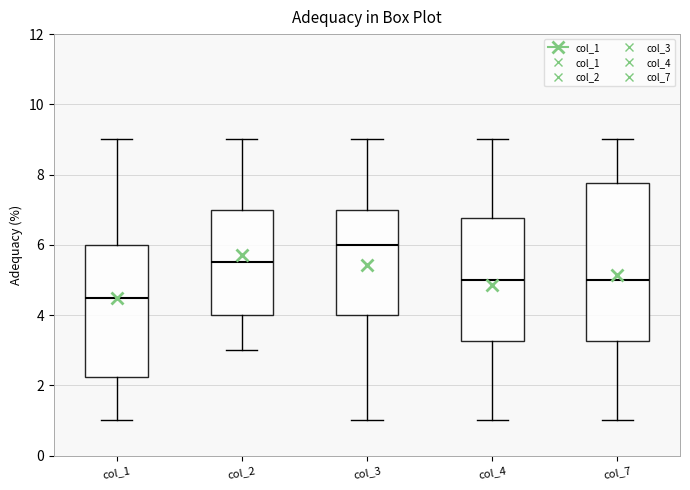

Reading left to right, transcribe this box plot: for each box, give where its median line is, the range the box spans, and where its two whiskers end, as read against the y-axis. The values are not printed on the chart, so give them approximately, as read against the axis.

col_1: median 4.6, box 2.2 to 6.0, whiskers 1.0 to 9.0
col_2: median 5.6, box 4.0 to 7.0, whiskers 3.0 to 9.0
col_3: median 6.0, box 4.0 to 7.0, whiskers 1.0 to 9.0
col_4: median 5.0, box 3.2 to 6.8, whiskers 1.0 to 9.0
col_7: median 5.0, box 3.2 to 7.8, whiskers 1.0 to 9.0